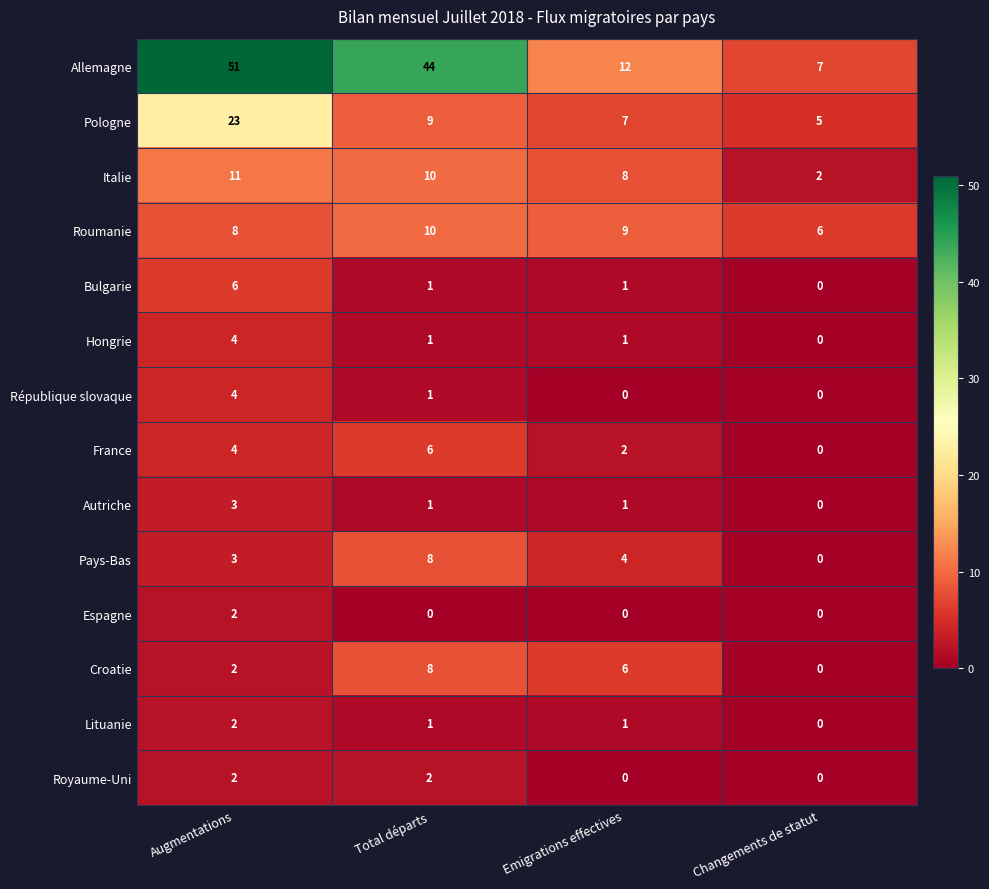

List the labels in order of Croatie value, largest first.

Total départs, Emigrations effectives, Augmentations, Changements de statut